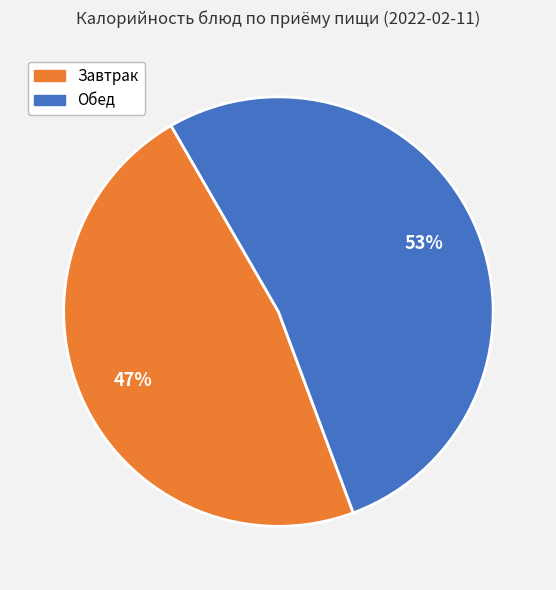

Is there any slice that represents more than half of the pie?

Yes